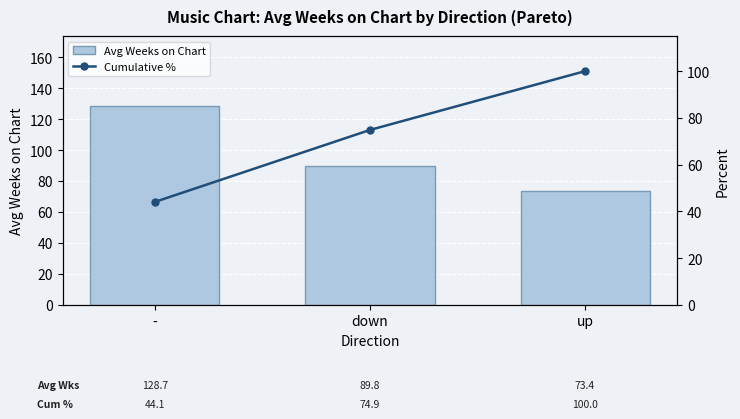

What position from the right is up?

1